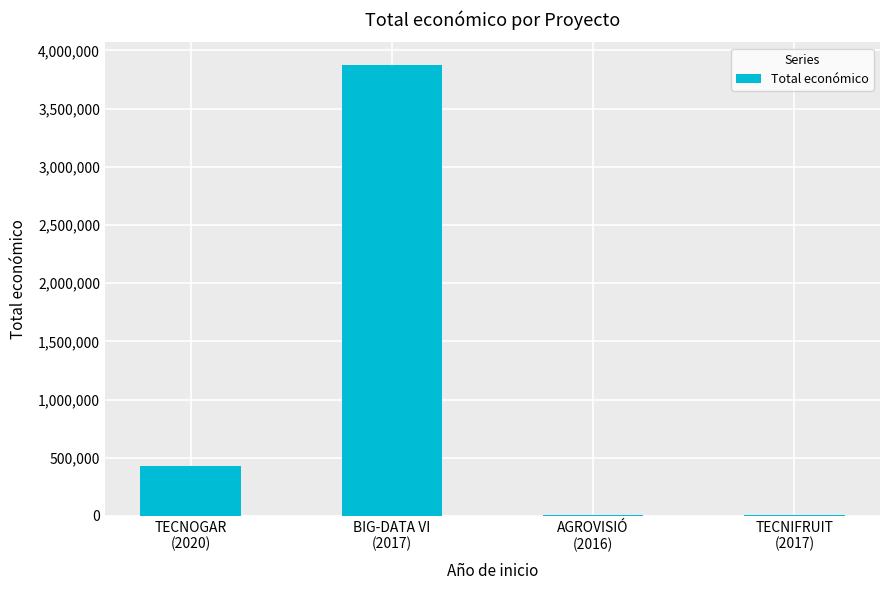

Are the bars horizontal?

No